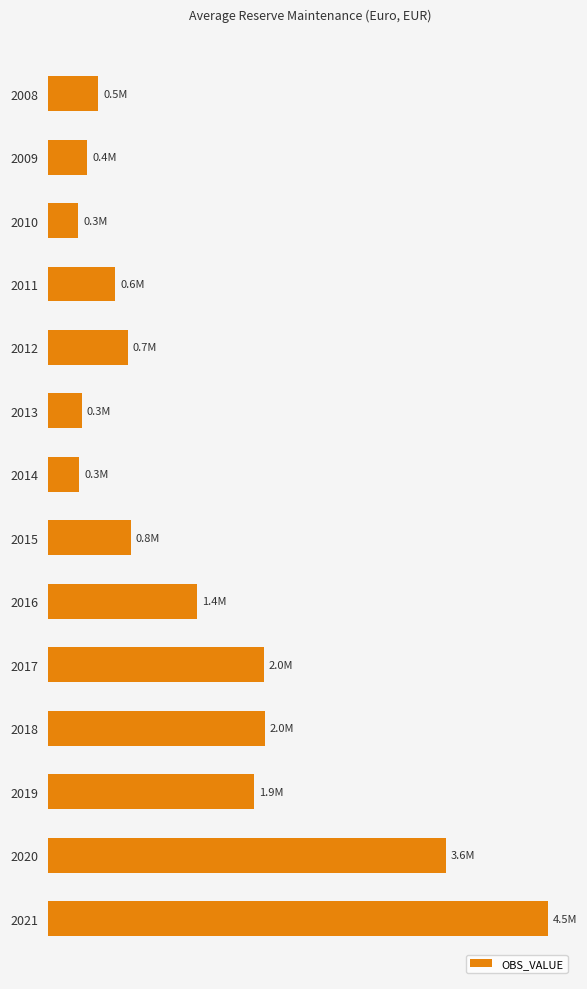

List the labels in order of value, smallest first.

2010, 2014, 2013, 2009, 2008, 2011, 2012, 2015, 2016, 2019, 2017, 2018, 2020, 2021